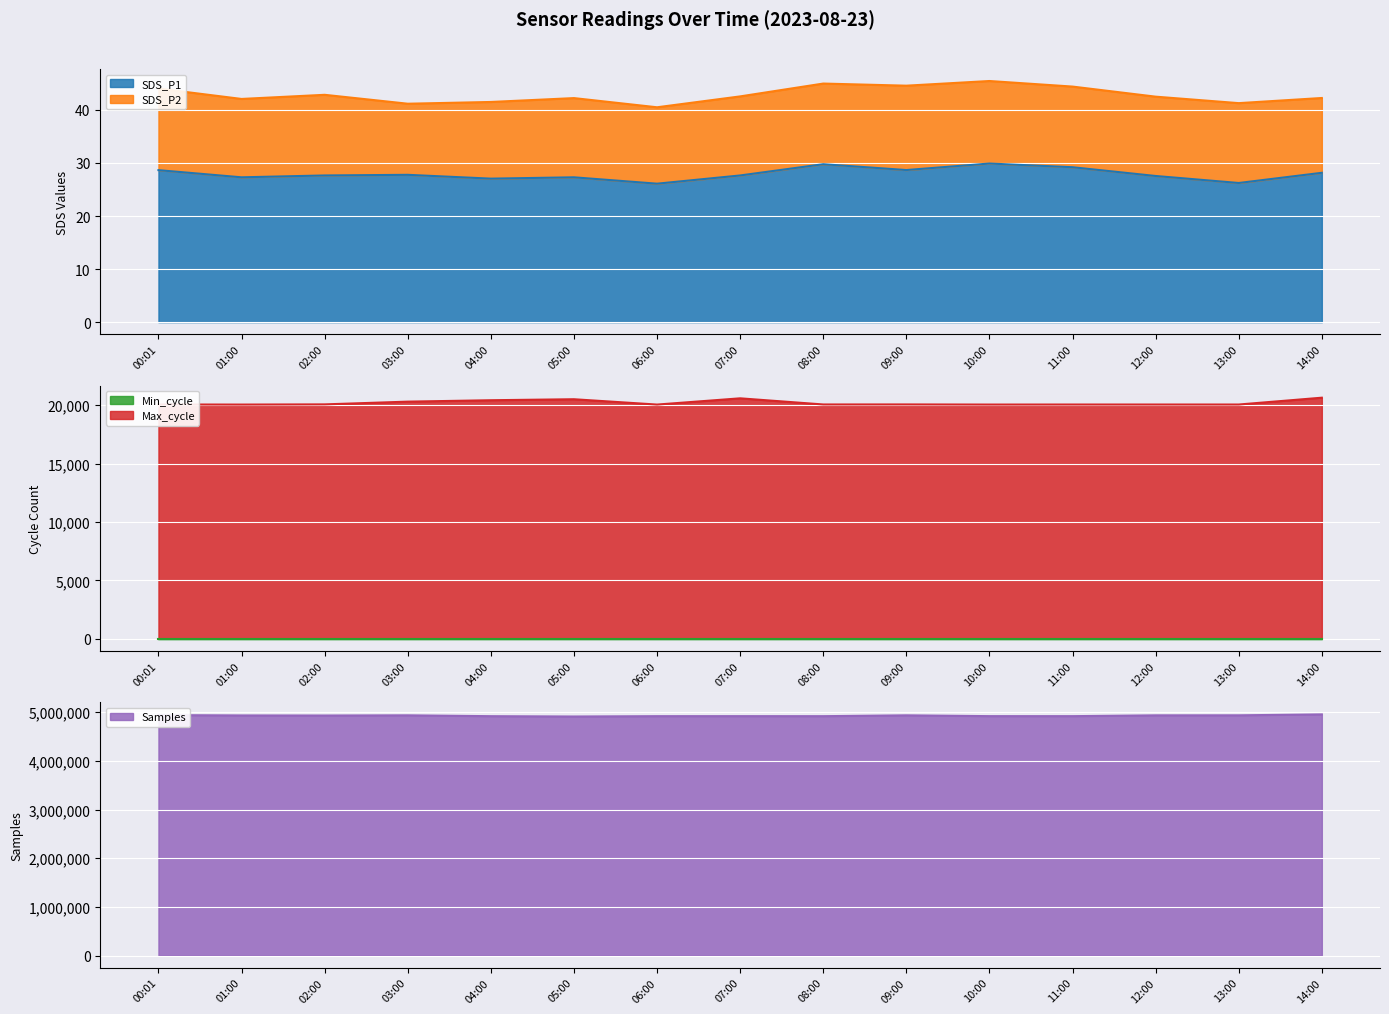

Does the chart display data point markers on the line(s)?

No